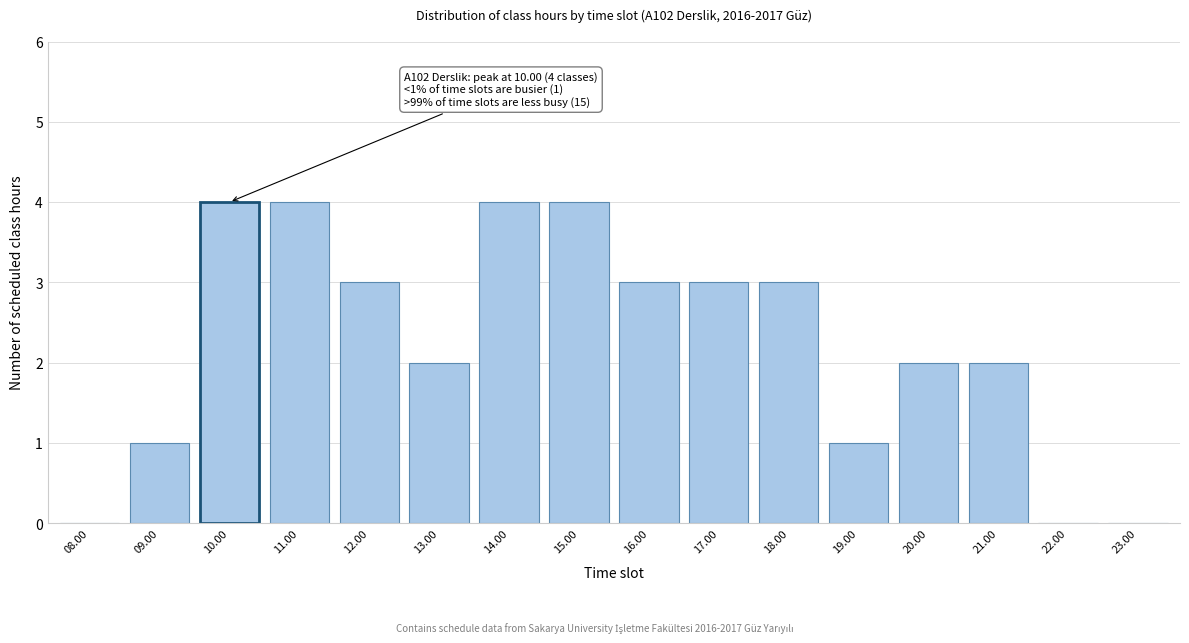

Reading left to right, extract all data points from this chart.

08.00=0	09.00=1	10.00=4	11.00=4	12.00=3	13.00=2	14.00=4	15.00=4	16.00=3	17.00=3	18.00=3	19.00=1	20.00=2	21.00=2	22.00=0	23.00=0